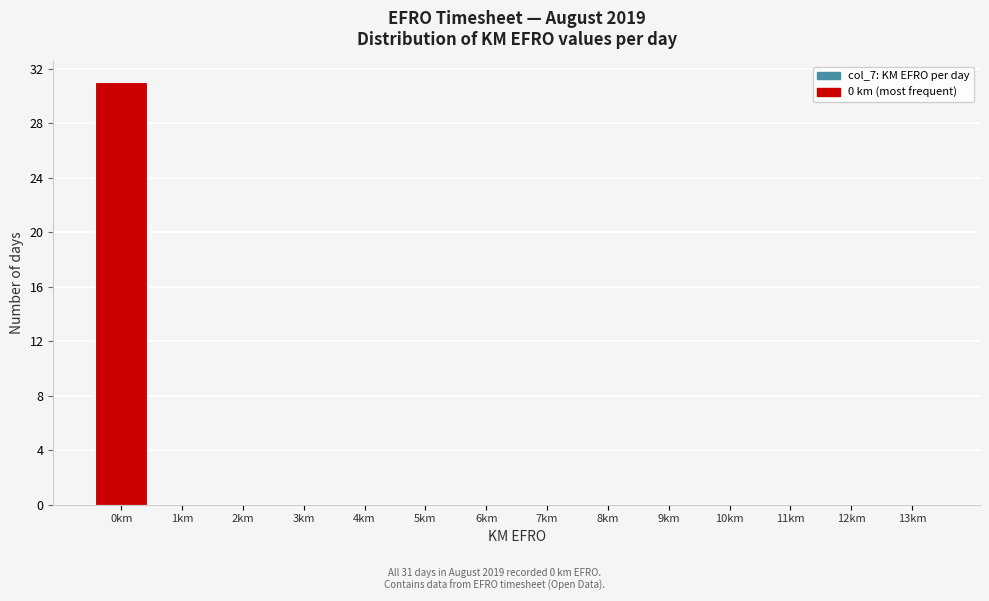

Reading left to right, list all the values displayed in this chart.

0km=31	1km=0	2km=0	3km=0	4km=0	5km=0	6km=0	7km=0	8km=0	9km=0	10km=0	11km=0	12km=0	13km=0